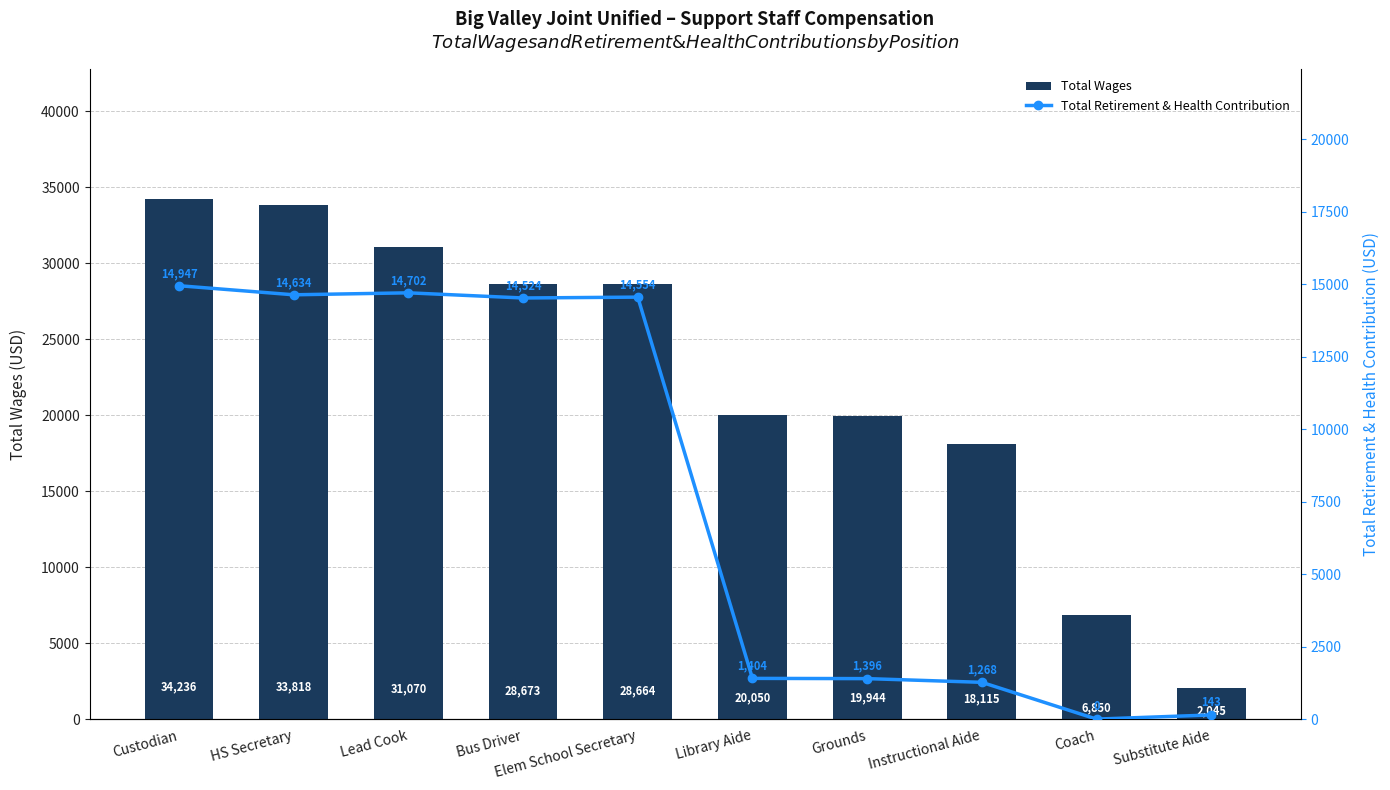

What is the value of the Total Retirement & Health Contribution bar at the 2nd from the left?

14634